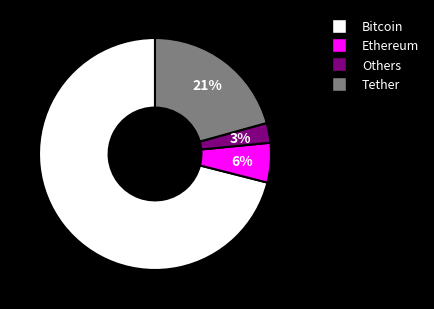

To the nearest percent, what is the average slice percentage?

25%